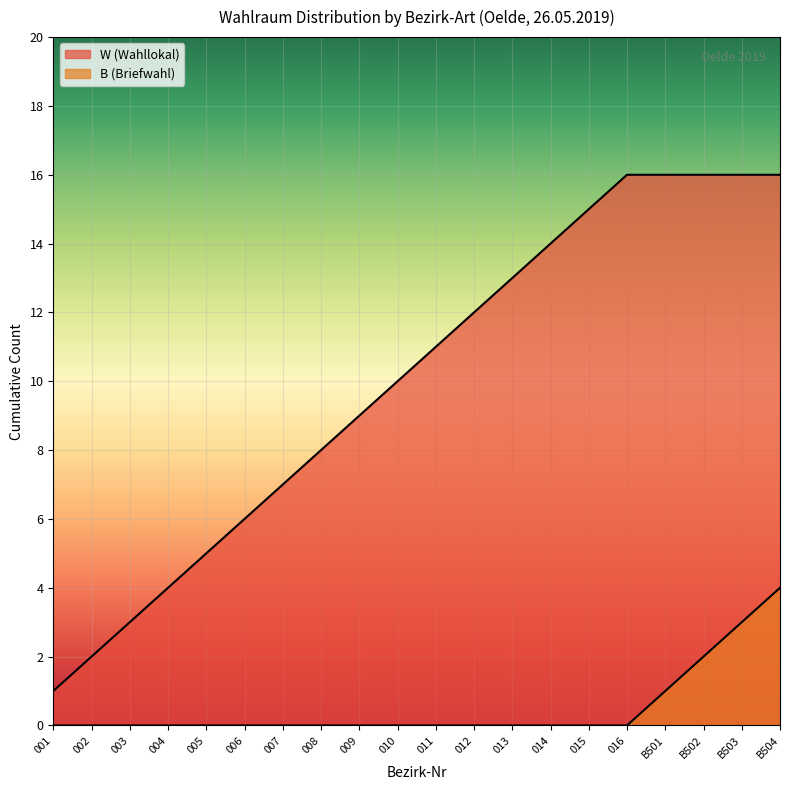

How many values are below 11?

10